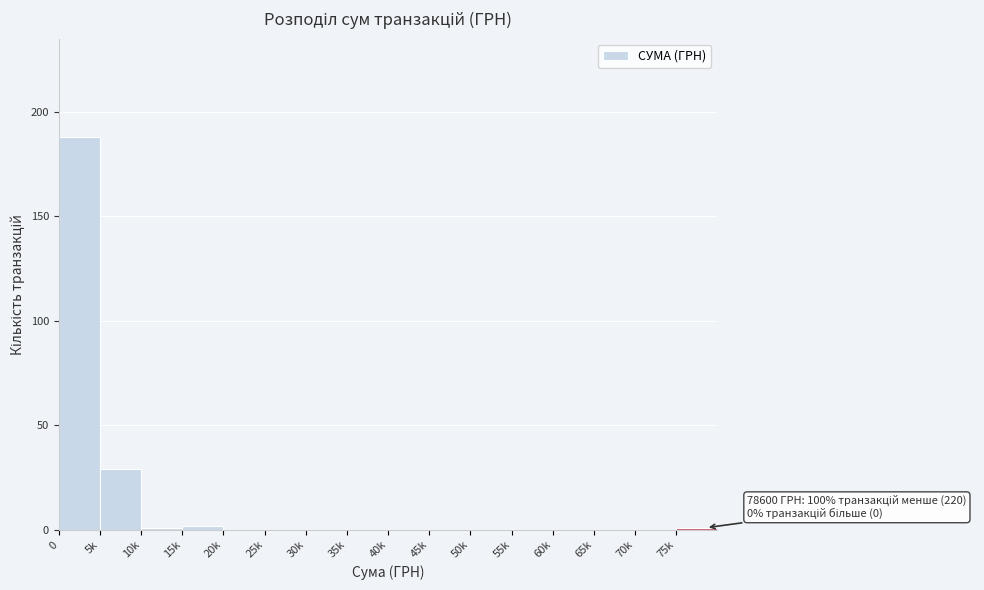

Reading left to right, transcribe all the data shown in this chart.

0=188	5k=29	10k=1	15k=2	20k=0	25k=0	30k=0	35k=0	40k=0	45k=0	50k=0	55k=0	60k=0	65k=0	70k=0	75k=1